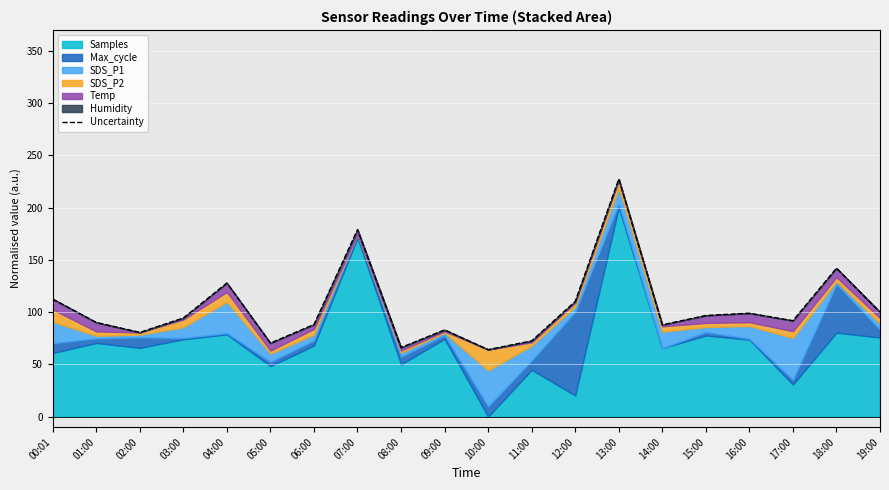

What is the smallest value displayed?

64.2